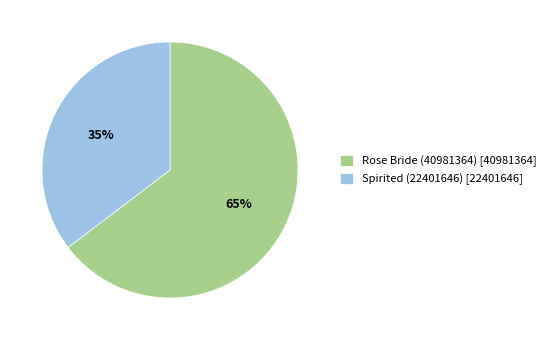

What is the largest slice in the pie chart?

Rose Bride (40981364)